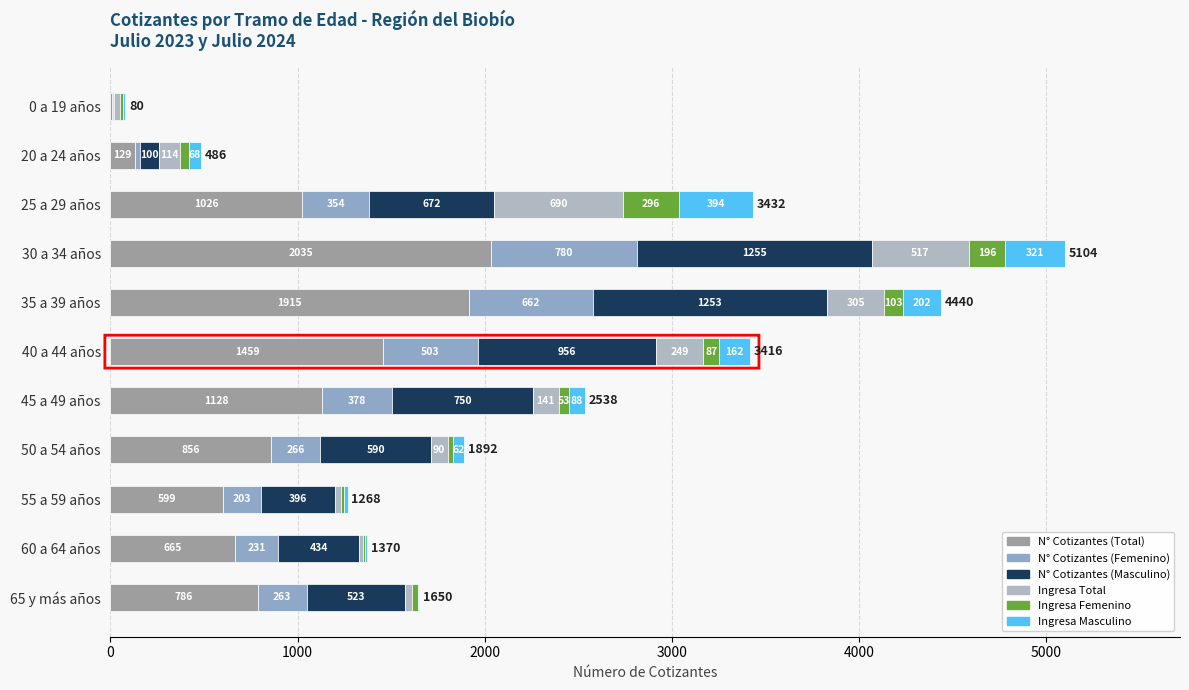

Reading left to right, list all the values displayed in this chart.

N° Cotizantes (Total): 9	129	1026	2035	1915	1459	1128	856	599	665	786
N° Cotizantes (Femenino): 6	29	354	780	662	503	378	266	203	231	263
N° Cotizantes (Masculino): 3	100	672	1255	1253	956	750	590	396	434	523
Ingresa Total: 31	114	690	517	305	249	141	90	35	20	39
Ingresa Femenino: 17	46	296	196	103	87	53	28	17	12	34
Ingresa Masculino: 14	68	394	321	202	162	88	62	18	8	5